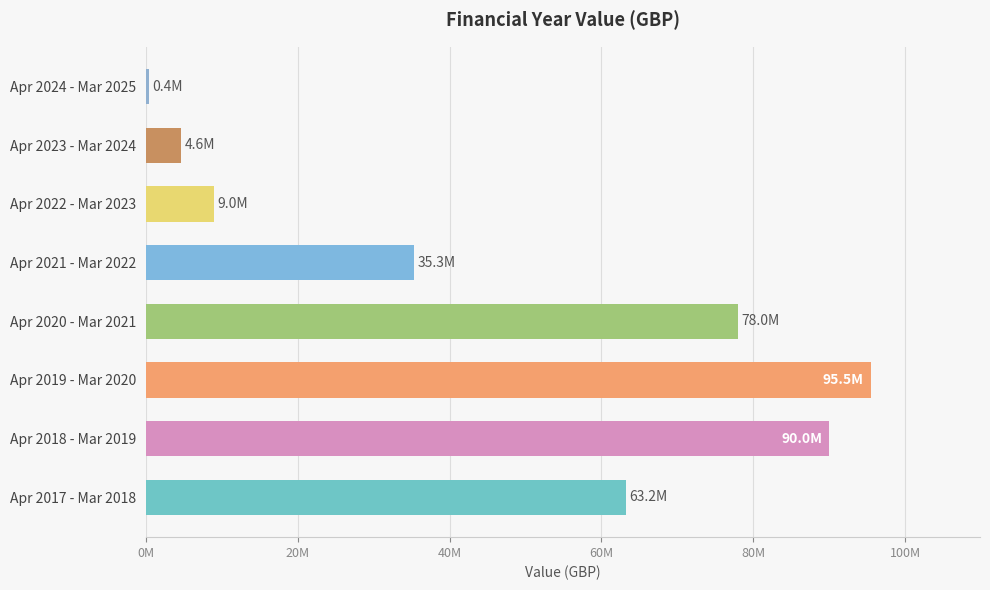

List the labels in order of value, largest first.

Apr 2019 - Mar 2020, Apr 2018 - Mar 2019, Apr 2020 - Mar 2021, Apr 2017 - Mar 2018, Apr 2021 - Mar 2022, Apr 2022 - Mar 2023, Apr 2023 - Mar 2024, Apr 2024 - Mar 2025